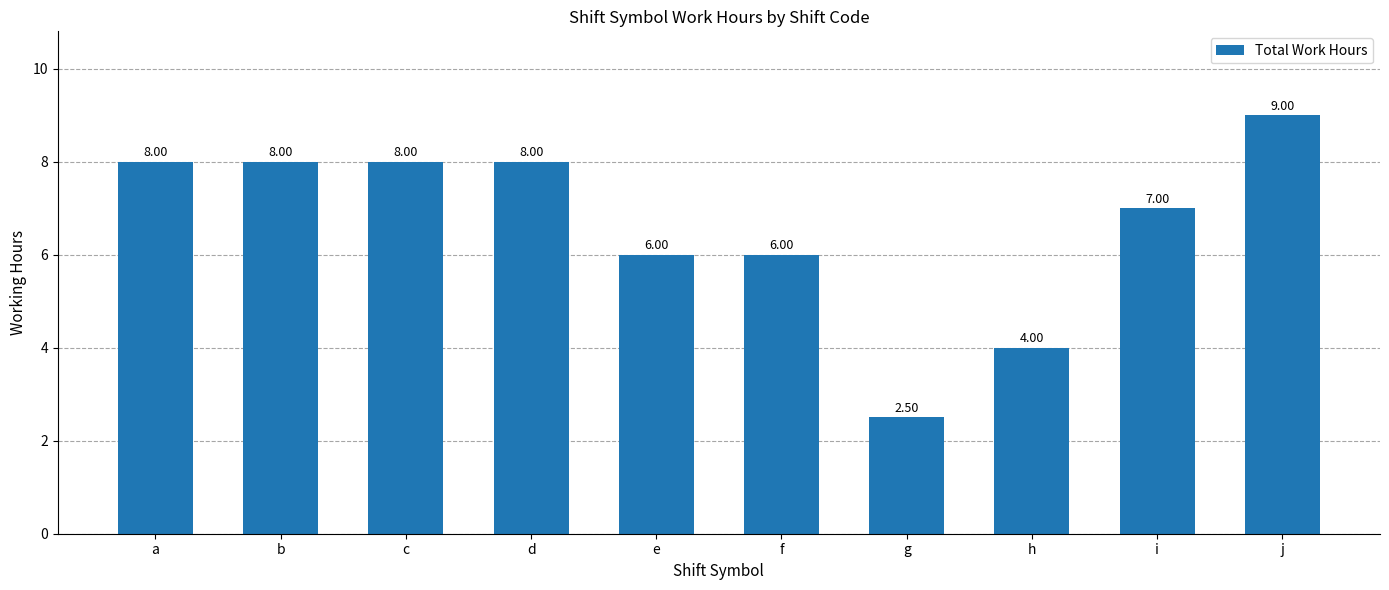

What is the minimum value shown in the chart?

2.5